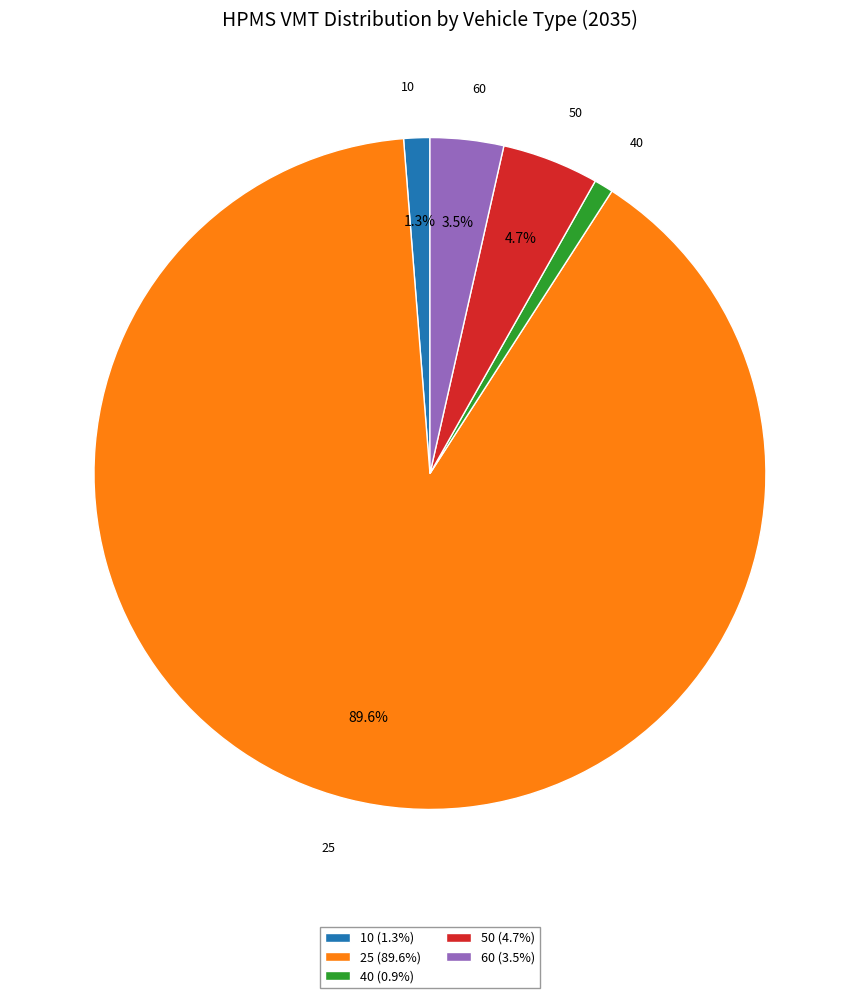

Is 50 (4.7%) the majority of the pie?

No